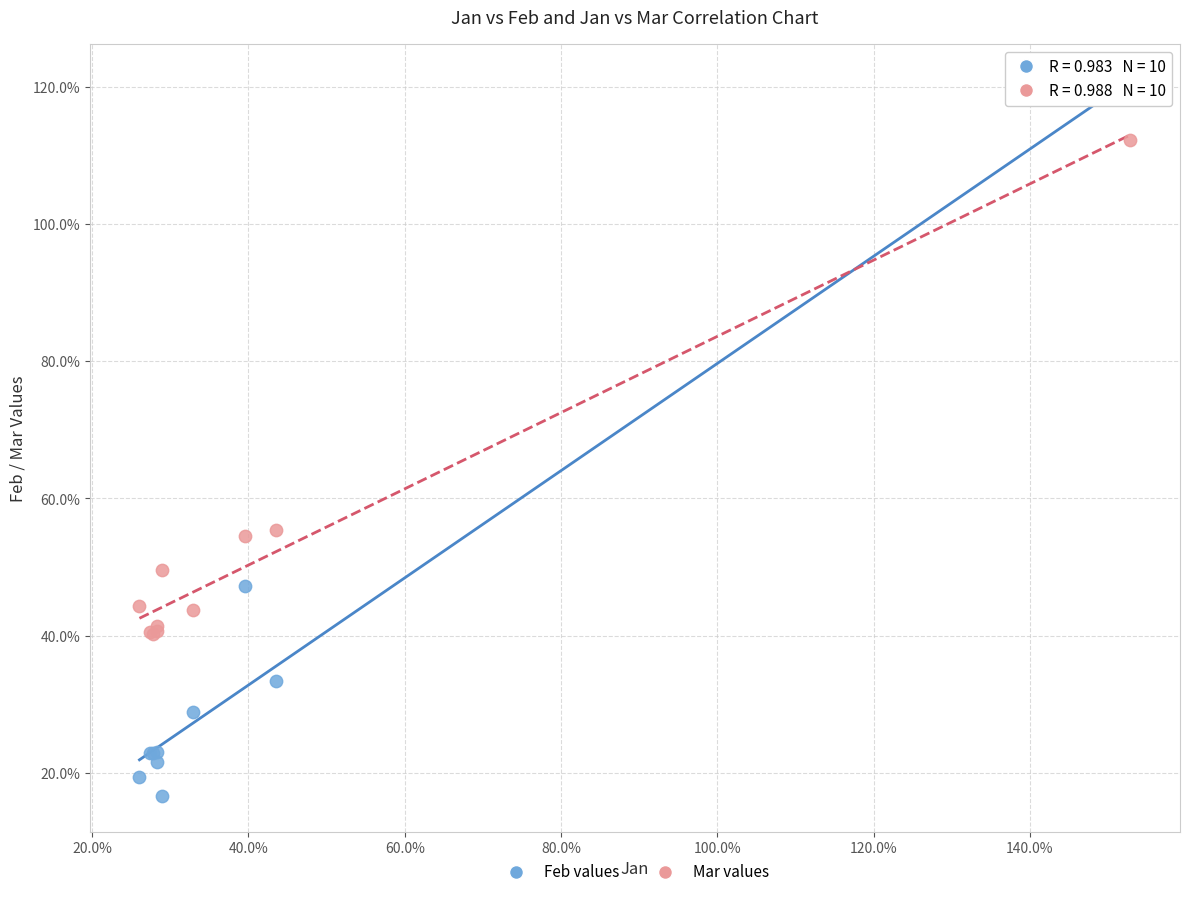

What are all the series names shown in the legend?

Feb values, Mar values